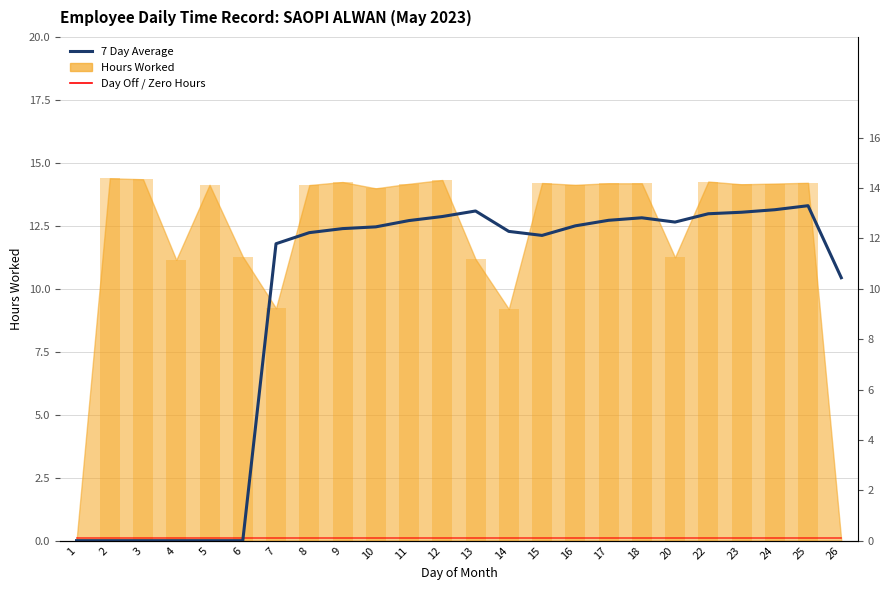

At which label does 7 Day Average reach its peak?

25